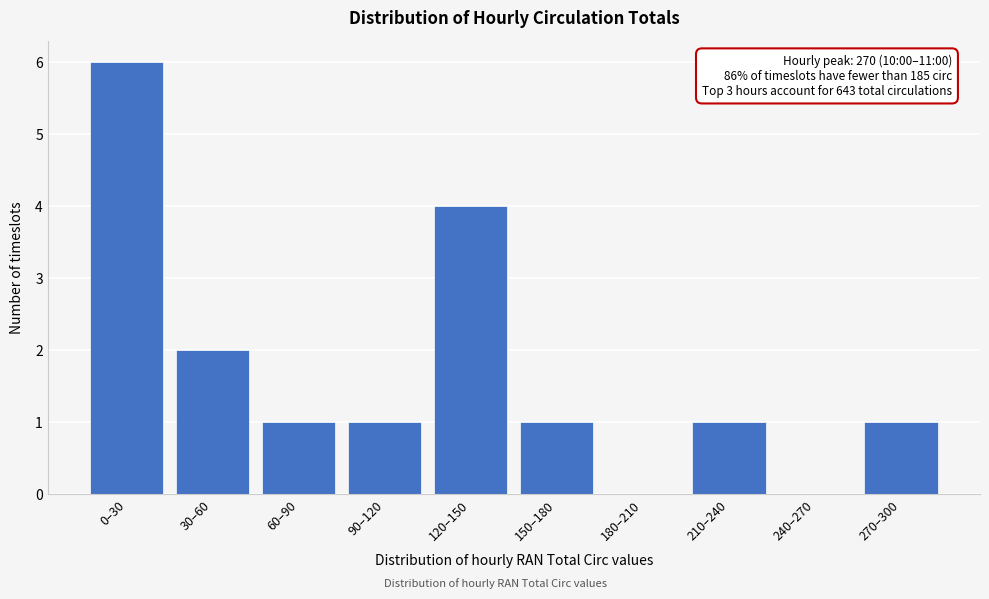

Reading left to right, transcribe all the data shown in this chart.

0–30=6	30–60=2	60–90=1	90–120=1	120–150=4	150–180=1	180–210=0	210–240=1	240–270=0	270–300=1